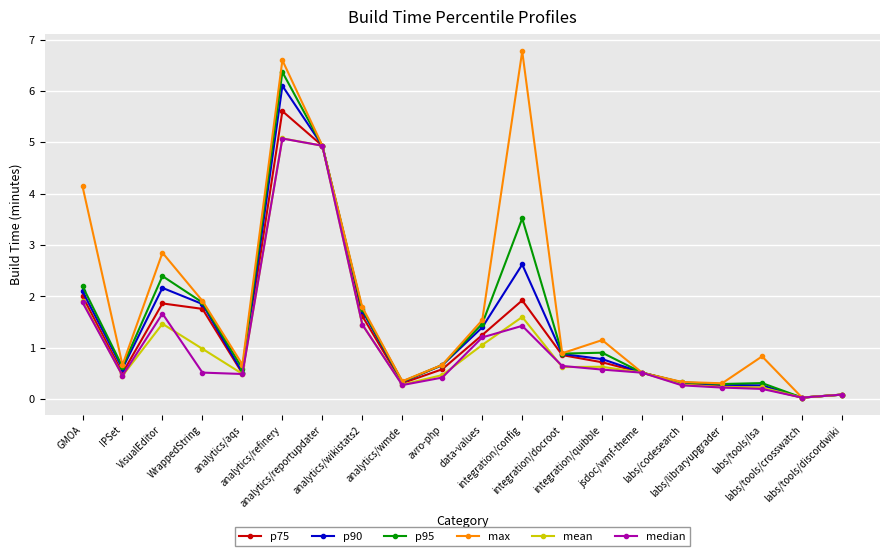

What position from the right is labs/codesearch?

5